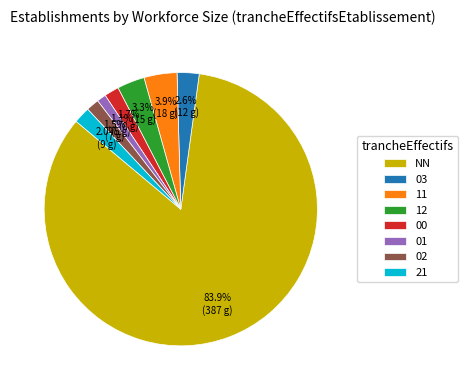

Which has a higher value, 21 or 12?

12